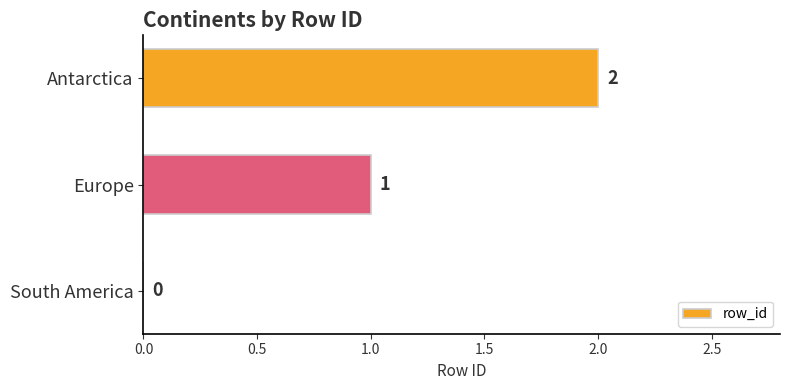

Which label corresponds to the largest value in the chart?

Antarctica